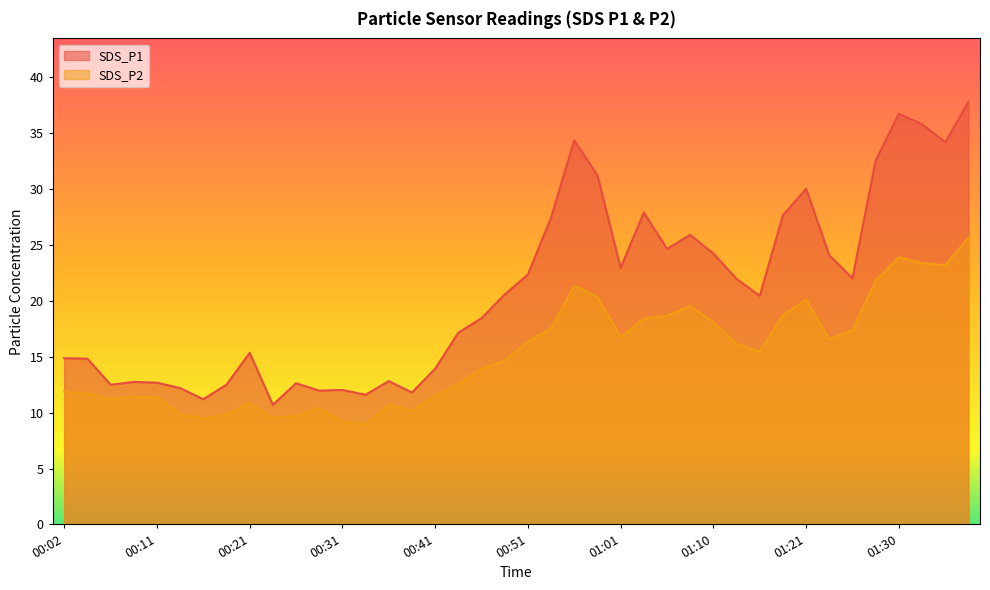

What is the minimum value for SDS_P1?

10.7